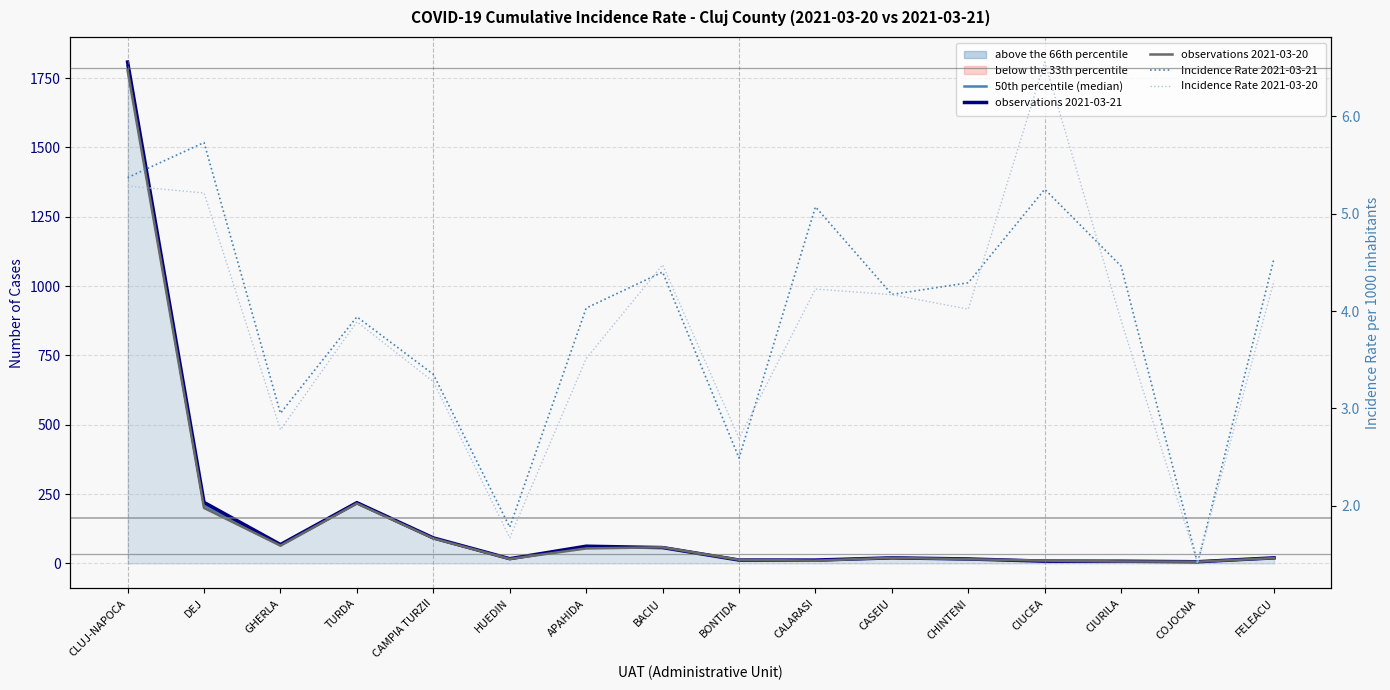

What is the total value across all series at APAHIDA?

181.5